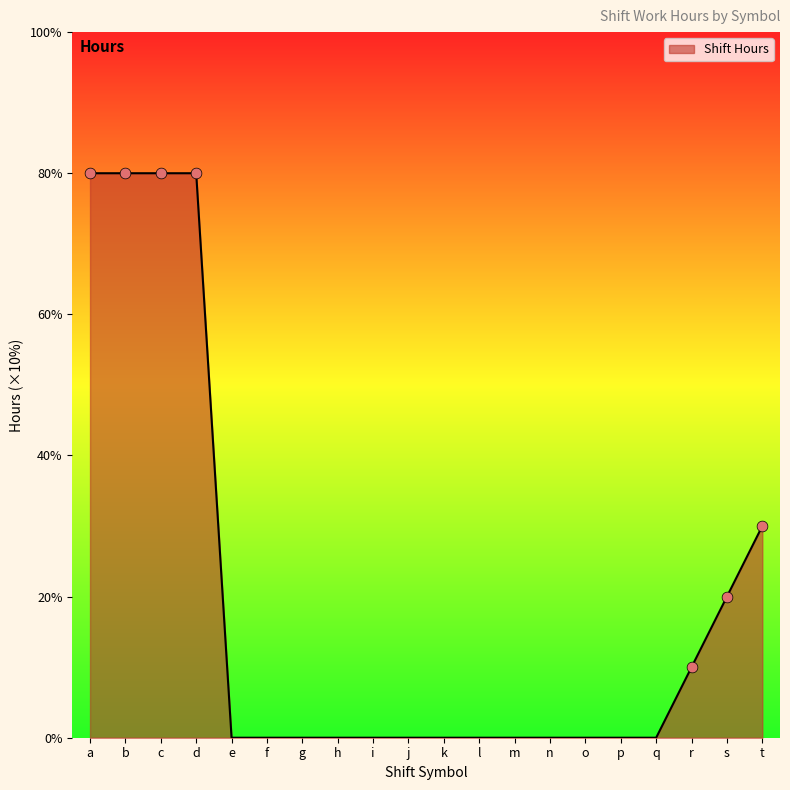

Between k and m, which is larger?

k